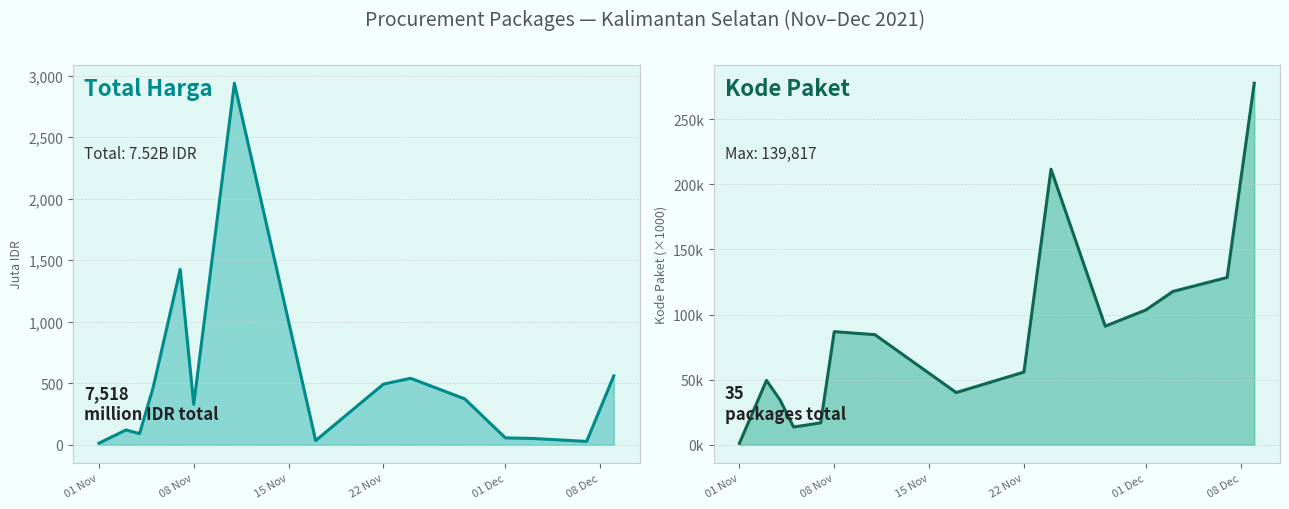

How many data points in Total Harga (Juta IDR) are less than 329?

7